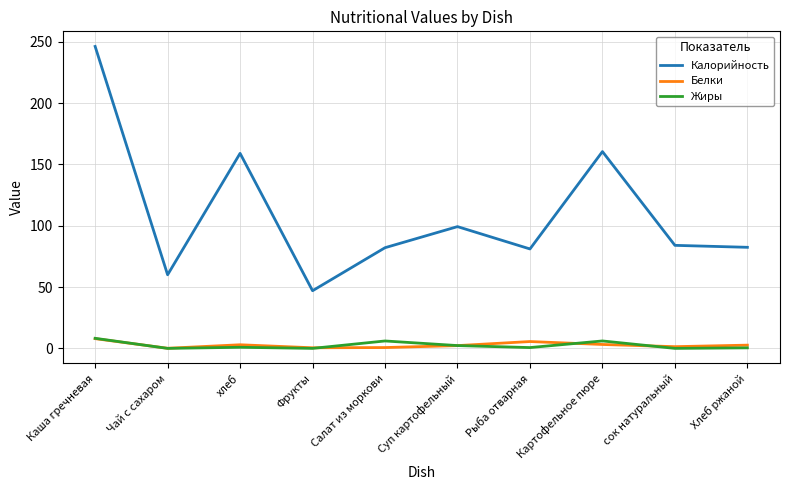

True or false: Калорийность and Белки intersect in this chart.

False